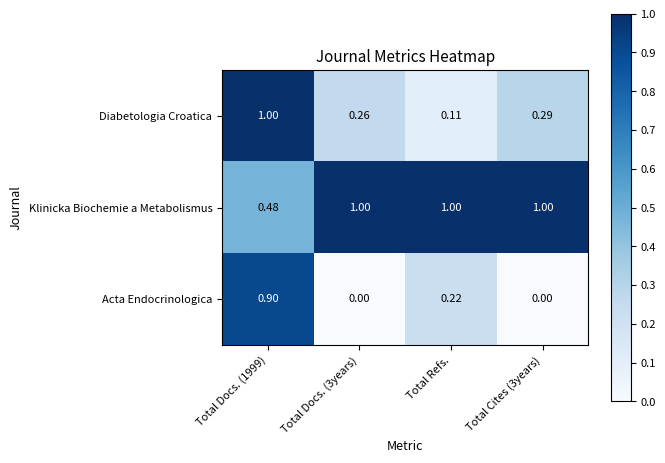

Between Total Docs. (1999) and Total Cites (3years), which series saw the biggest shift?

Acta Endocrinologica